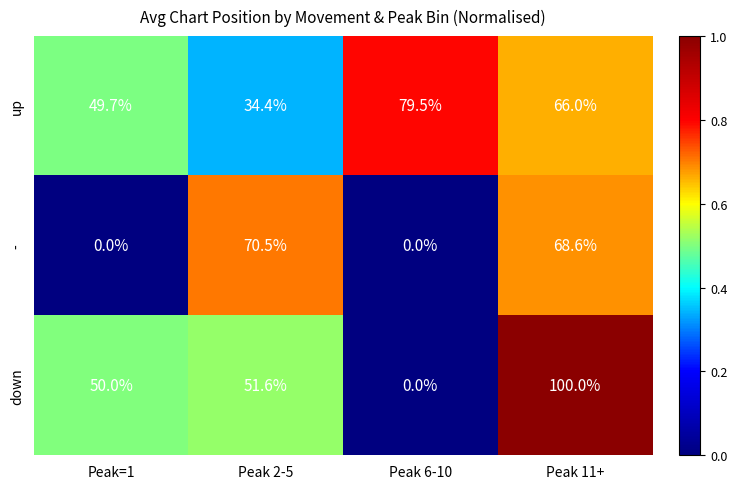

How many data points does each series have?

4